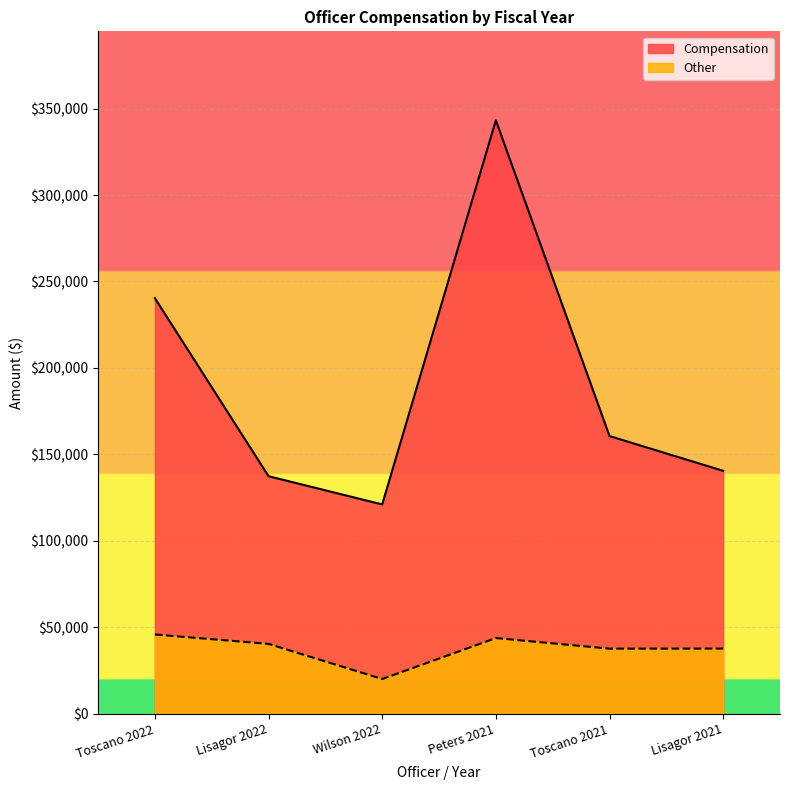

List the series in order of their overall mean, highest first.

Compensation, Other